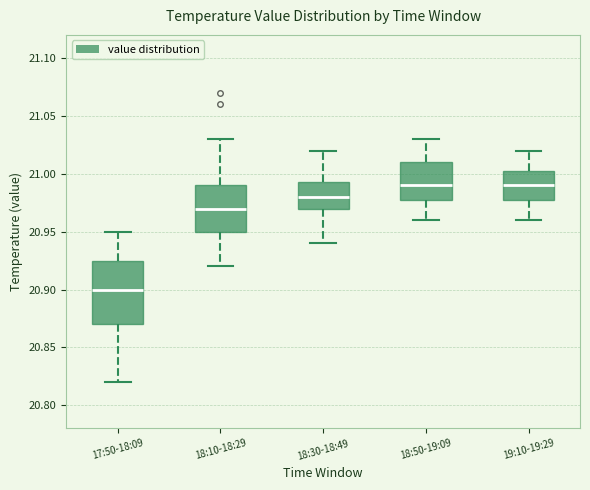

Where is the upper edge of the box for 18:30-18:49 on the y-axis? The values are not printed on the chart, so give them approximately, as read against the axis.

20.995